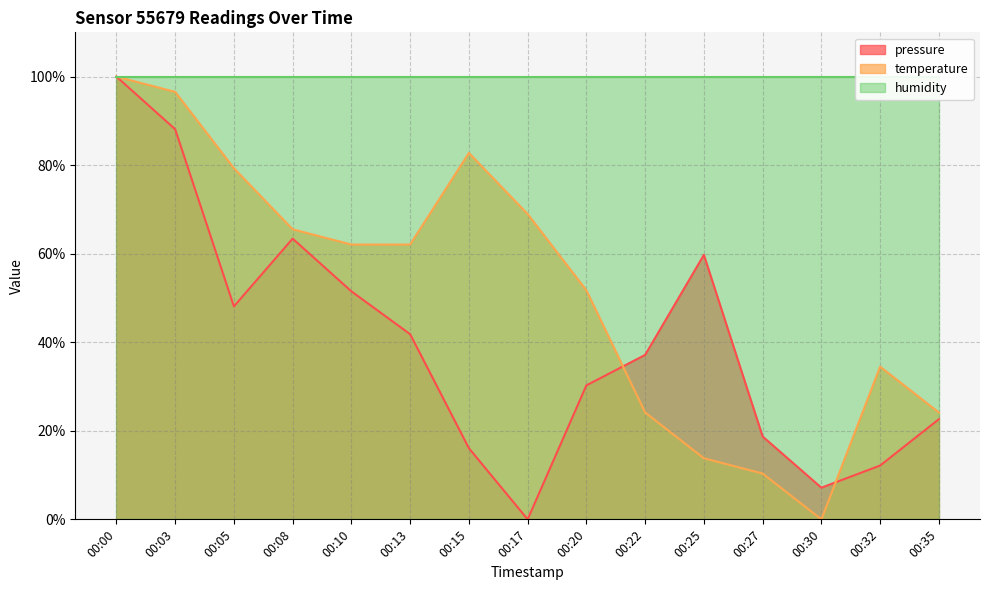

What is the difference between the highest and lowest values at 00:22?

13.0